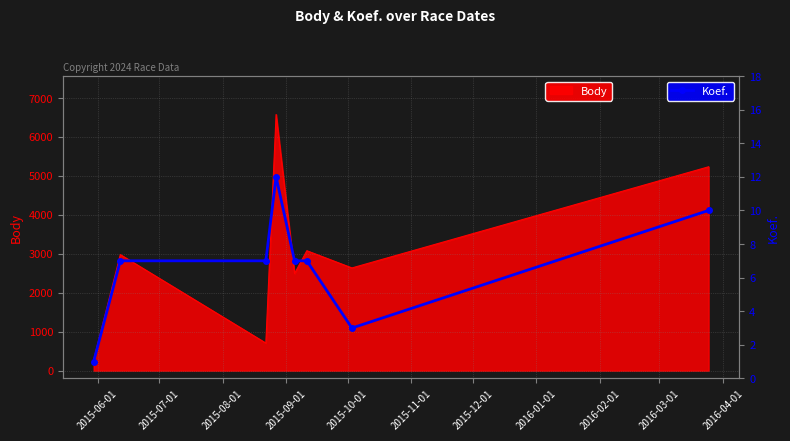

What is the value of the Koef. point at the 4th from the left?

12